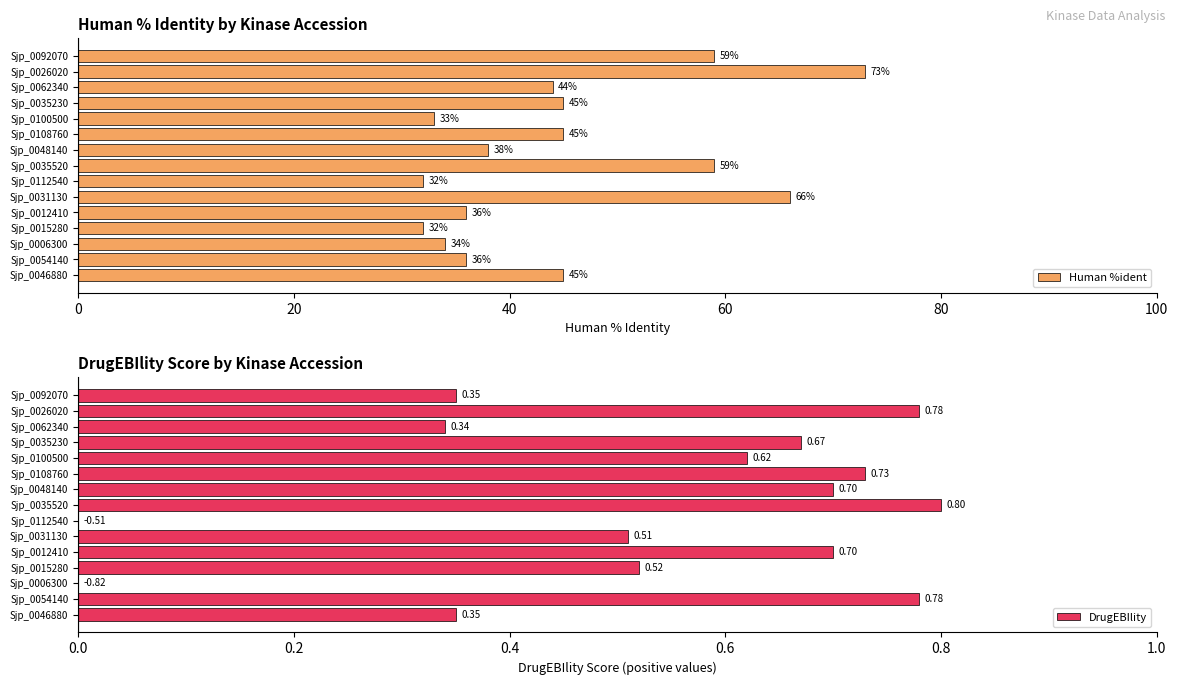

What is the approximate value of Human %ident at Sjp_0092070?

59